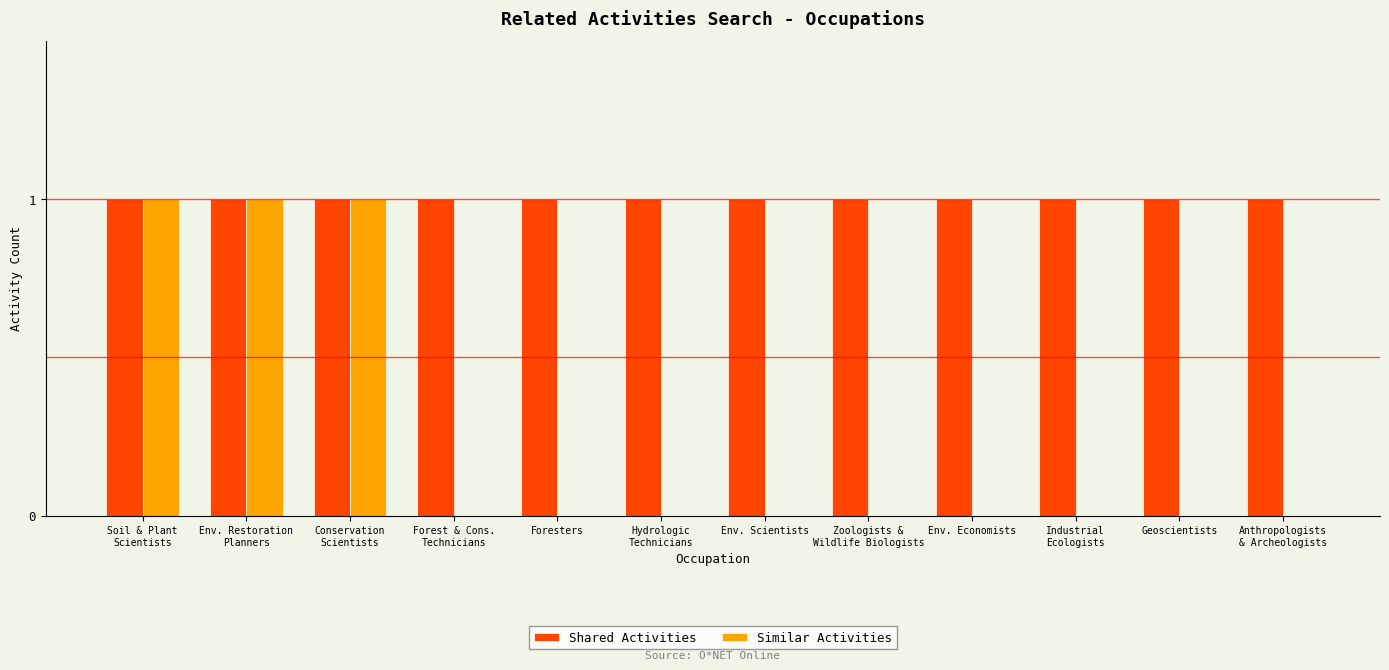

The value of Shared Activities at Geoscientists is 1. True or false?

True